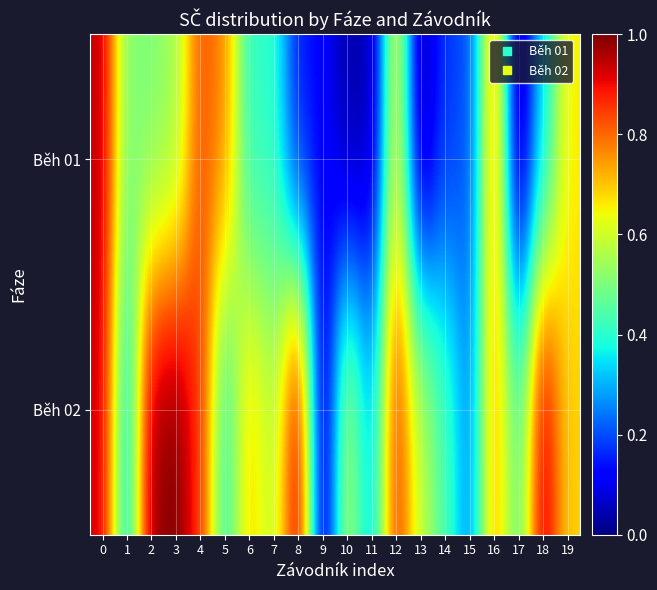

Which category has the lowest value across all series?

17